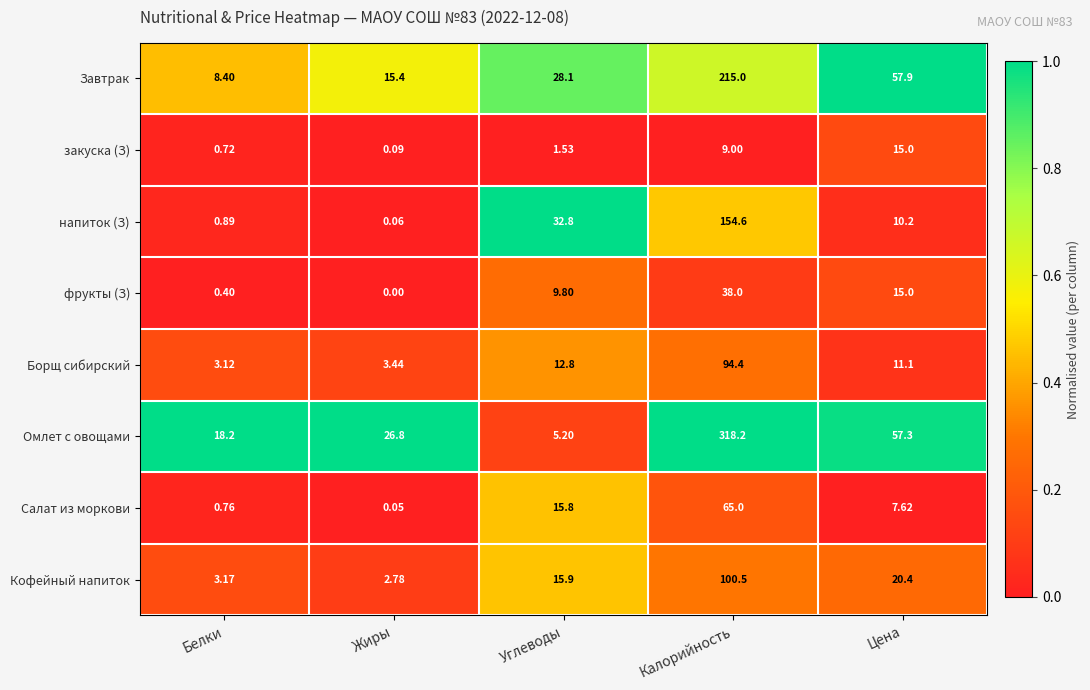

At Жиры, list the series in order from largest to smallest.

Омлет с овощами, Завтрак, Борщ сибирский, Кофейный напиток, закуска (З), напиток (З), Салат из моркови, фрукты (З)